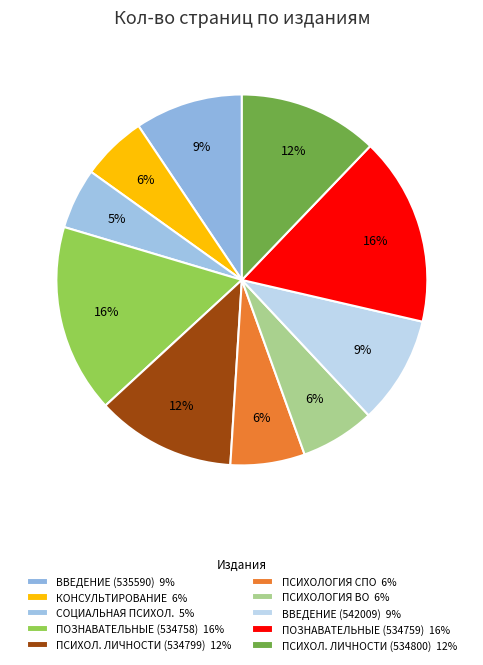

To the nearest percent, what is the difference between the largest and smallest slice percentages?

11%